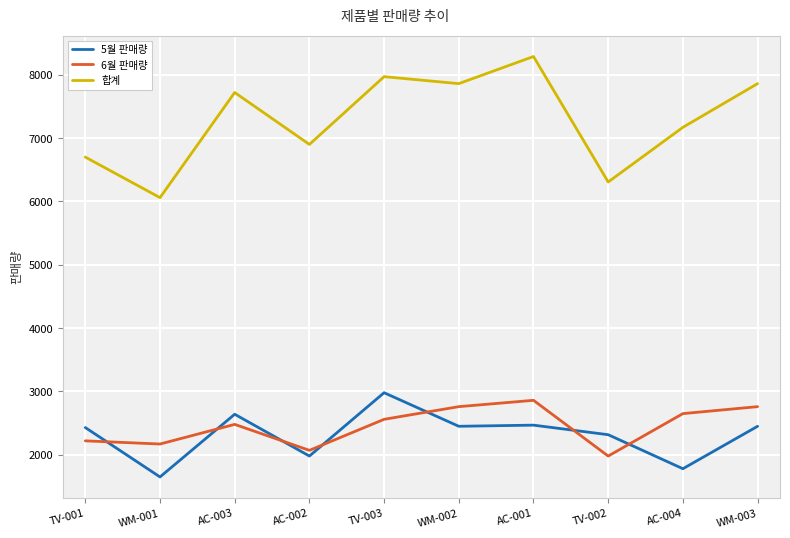

Where does the 5월 판매량 series first go above 2450?

AC-003